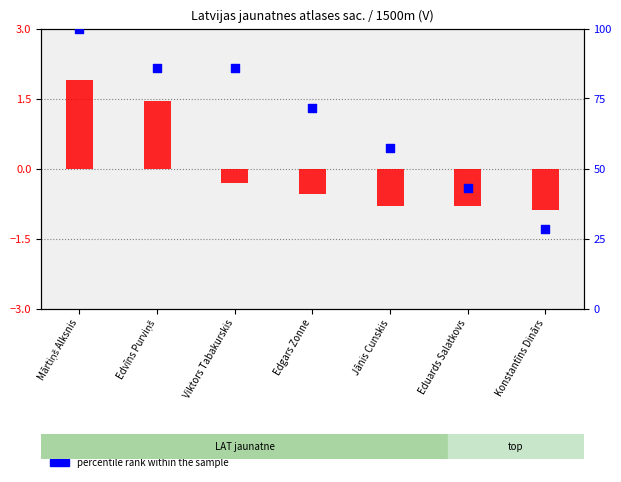

What is the ratio of the value at Mārtiņš Alksnis to the value at Eduards Salatkovs?

2.3